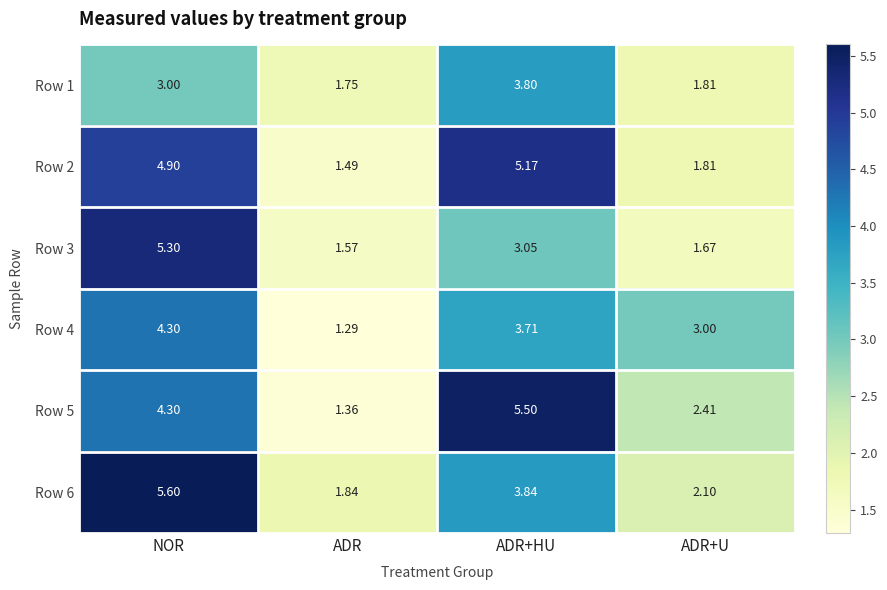

At which category is the sum across all series the highest?

NOR